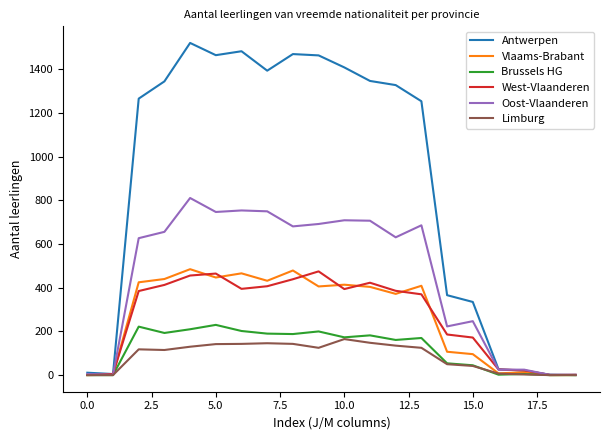

Which series has the largest total across all categories?

Antwerpen